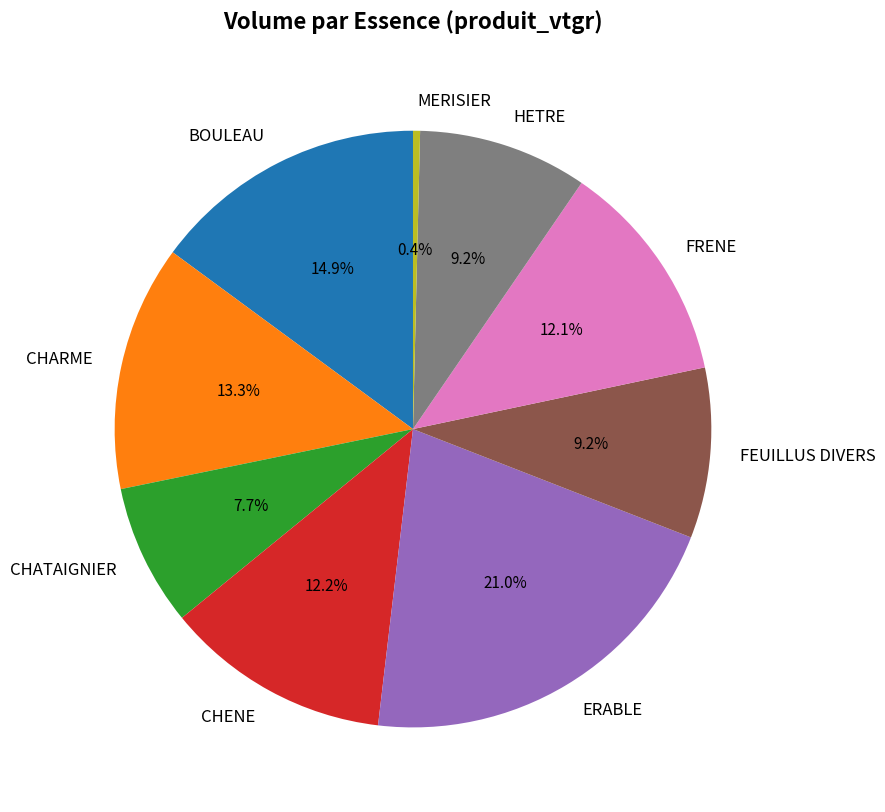

Is it true that CHATAIGNIER is 8% of the pie?

True